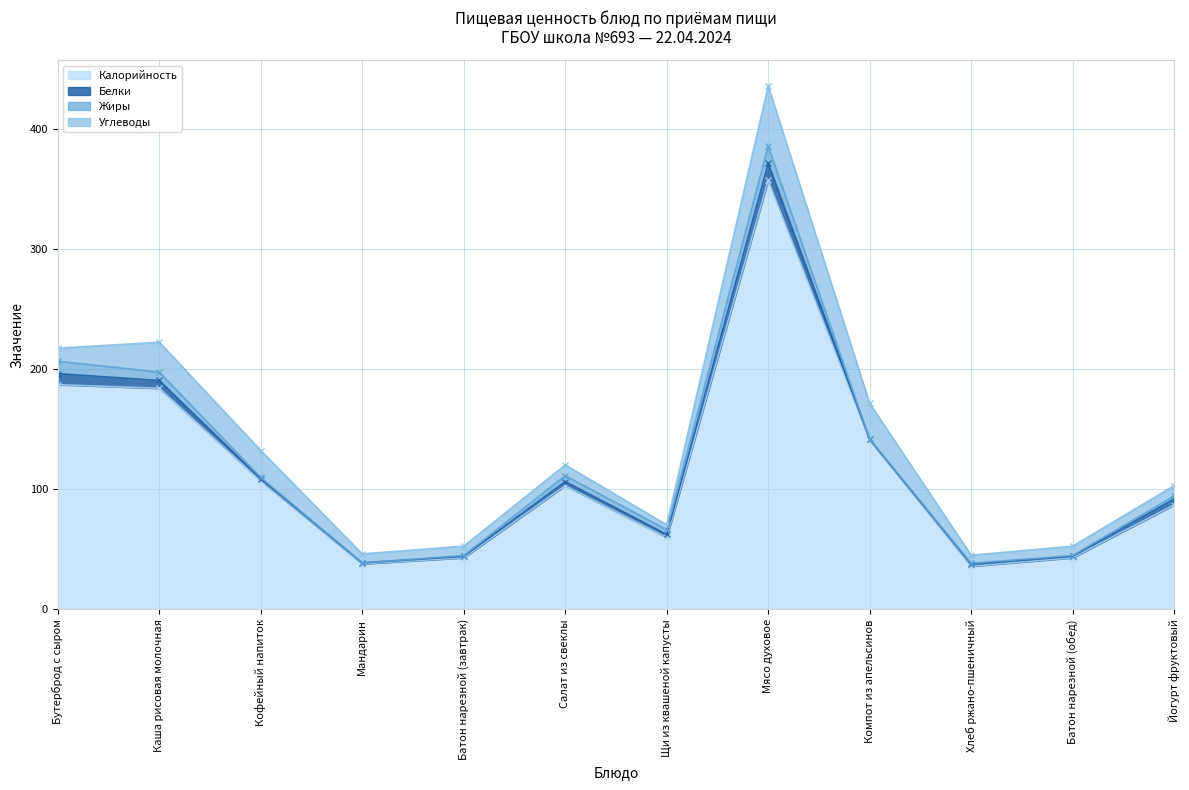

True or false: Калорийность and Жиры cross at least once.

False